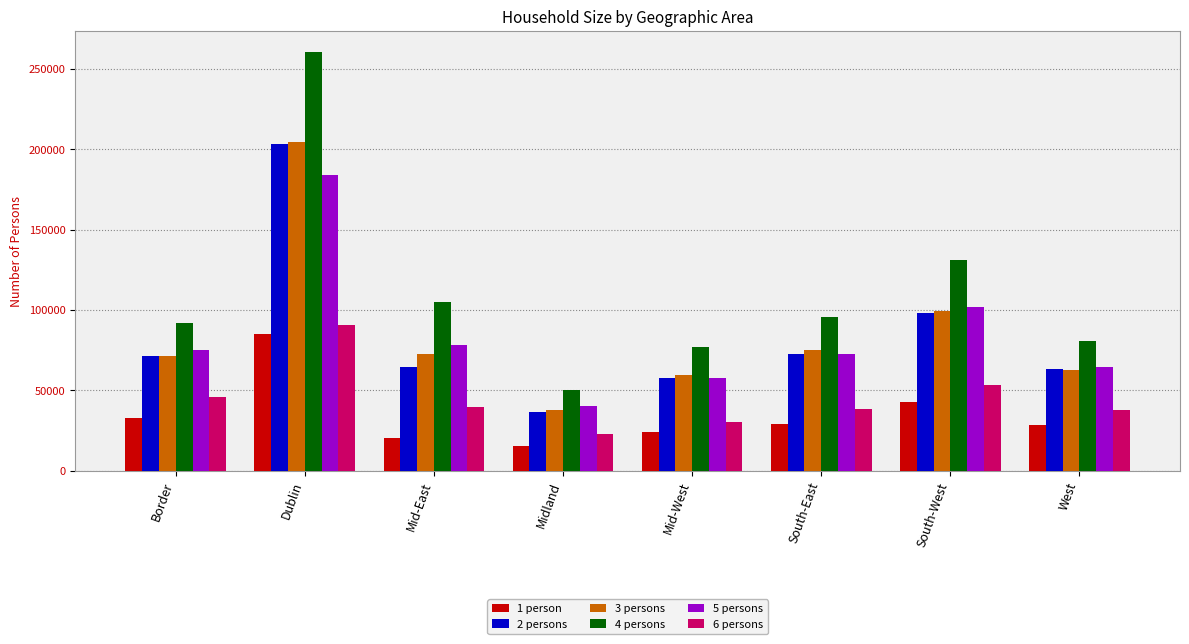

Is the value of 5 persons at South-West greater than the value of 4 persons at West?

Yes